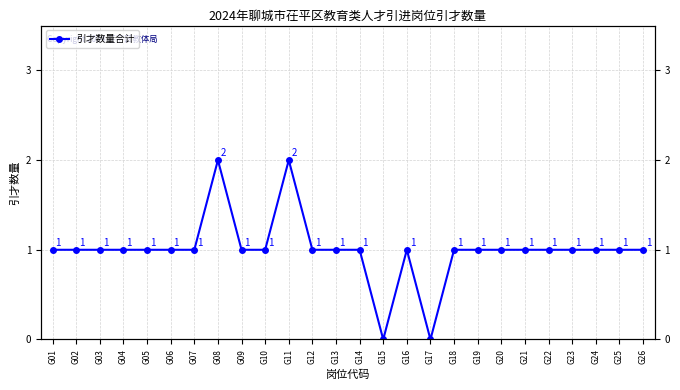

List the labels in order of value, smallest first.

G15, G17, G01, G02, G03, G04, G05, G06, G07, G09, G10, G12, G13, G14, G16, G18, G19, G20, G21, G22, G23, G24, G25, G26, G08, G11